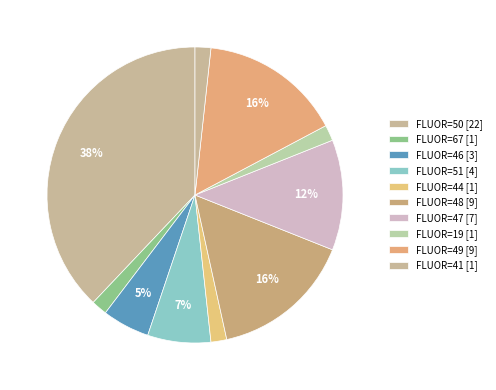

Which category has the biggest portion of the pie?

50